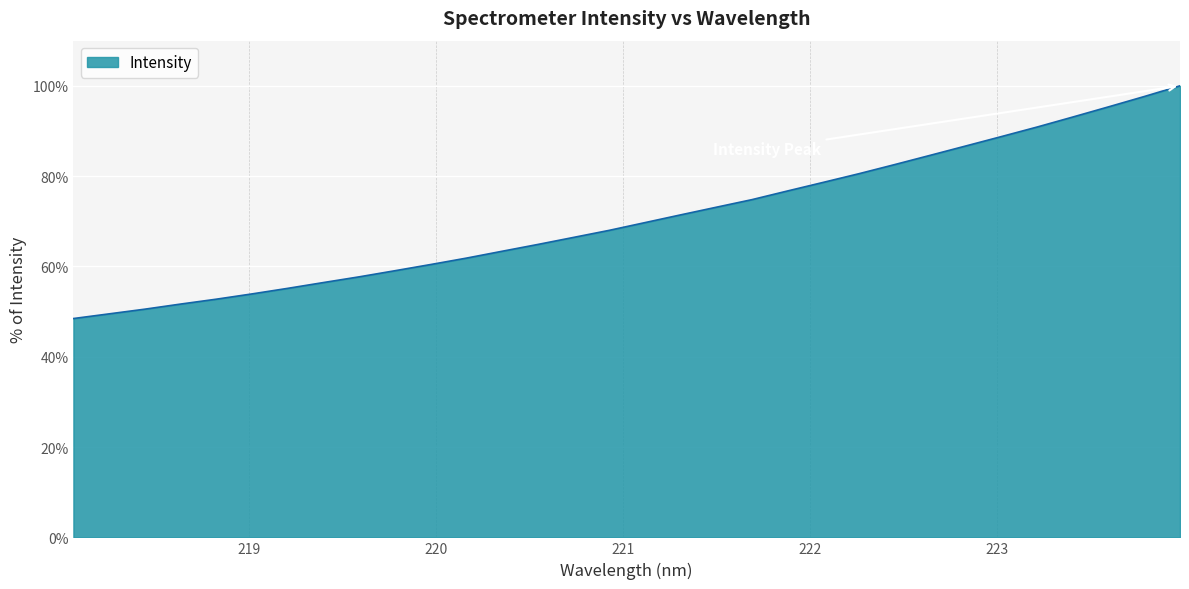

What is the smallest value displayed?

48.5